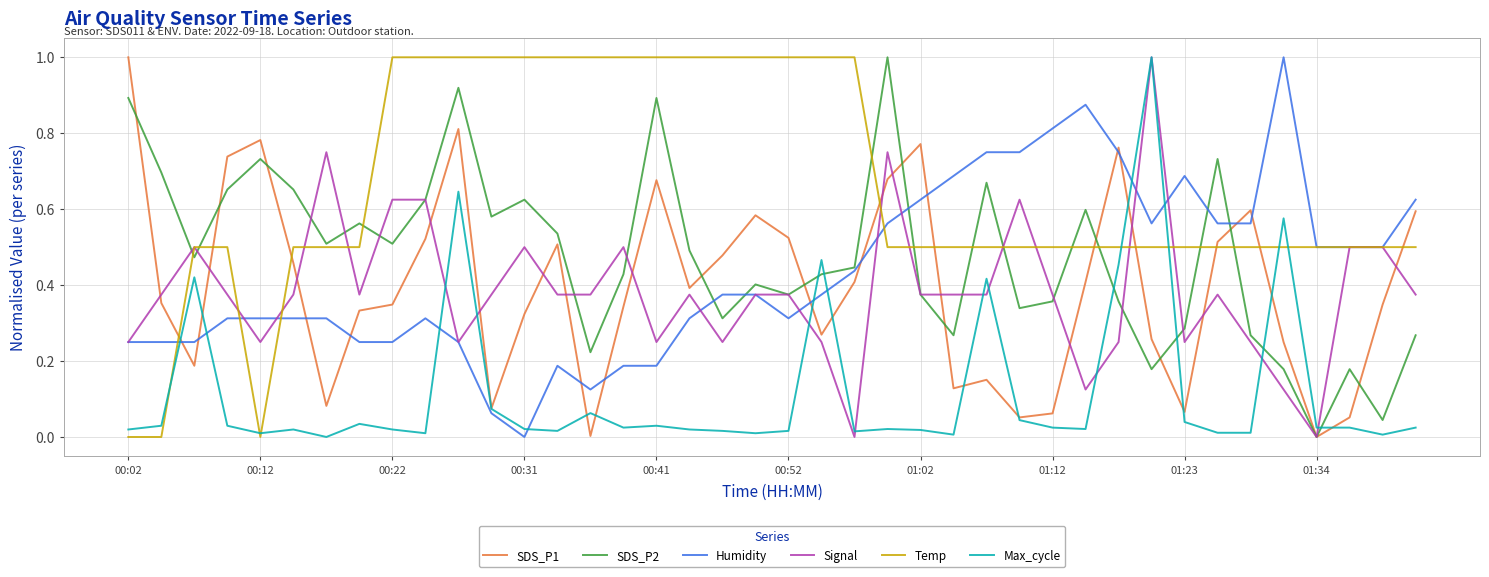

Which series has the largest total across all categories?

Temp